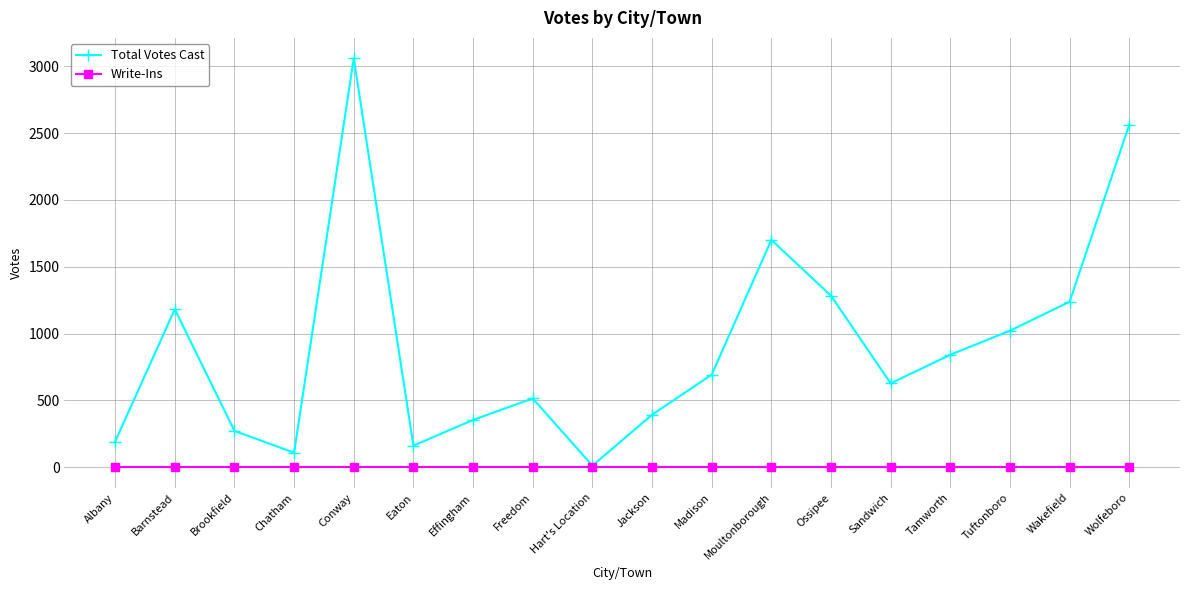

List the series in order of their peak value, lowest first.

Write-Ins, Total Votes Cast